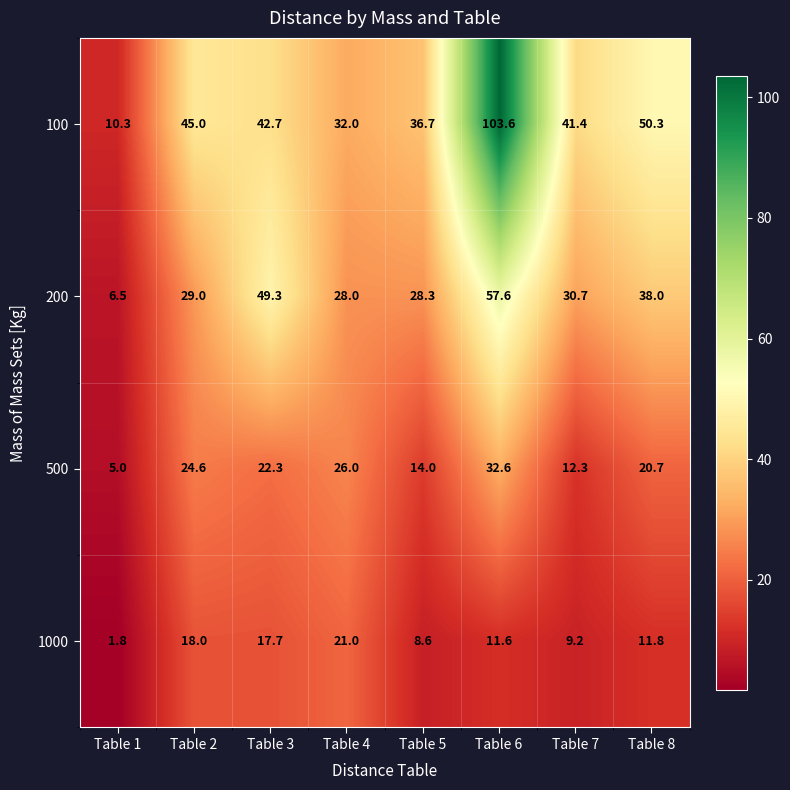

At which category does the chart reach its minimum across all series?

Table 1